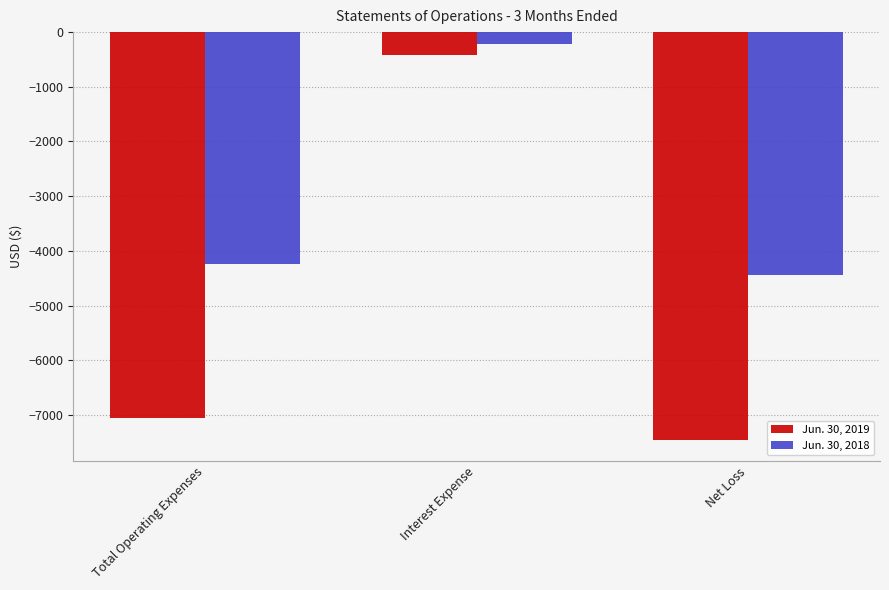

The value of Jun. 30, 2018 at Total Operating Expenses is -4235. True or false?

True